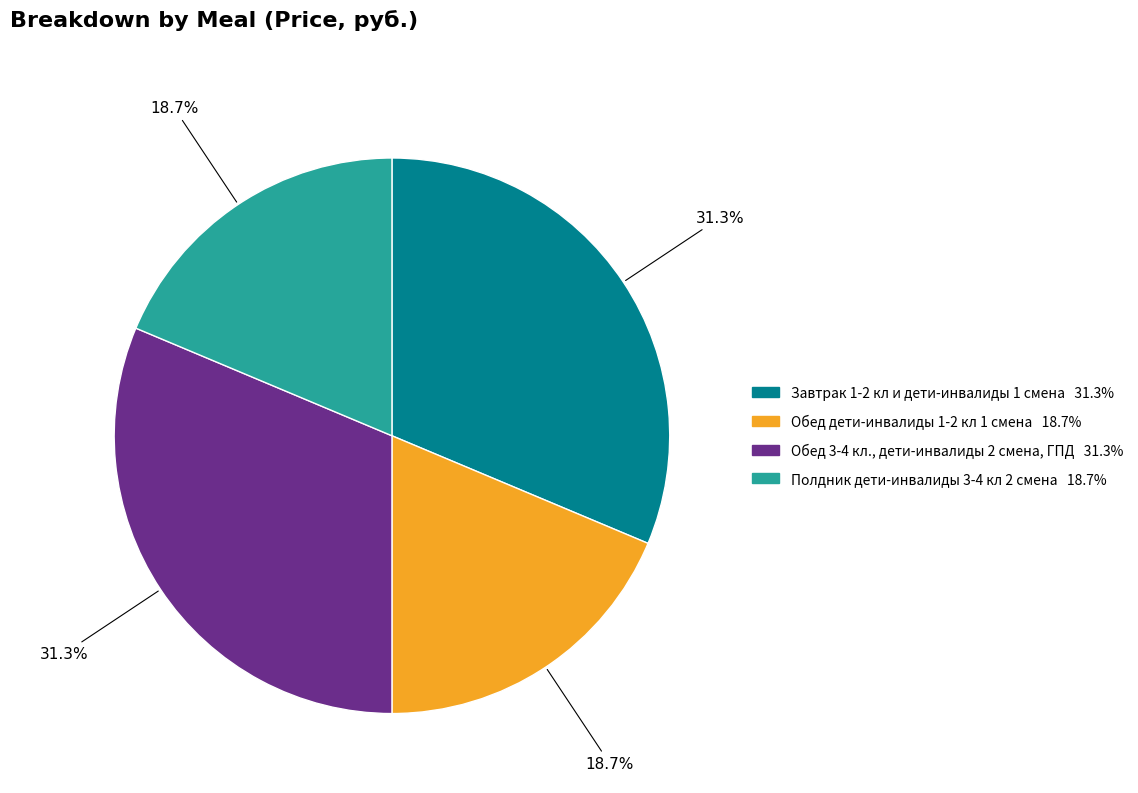

To the nearest percent, what is the average slice percentage?

25%